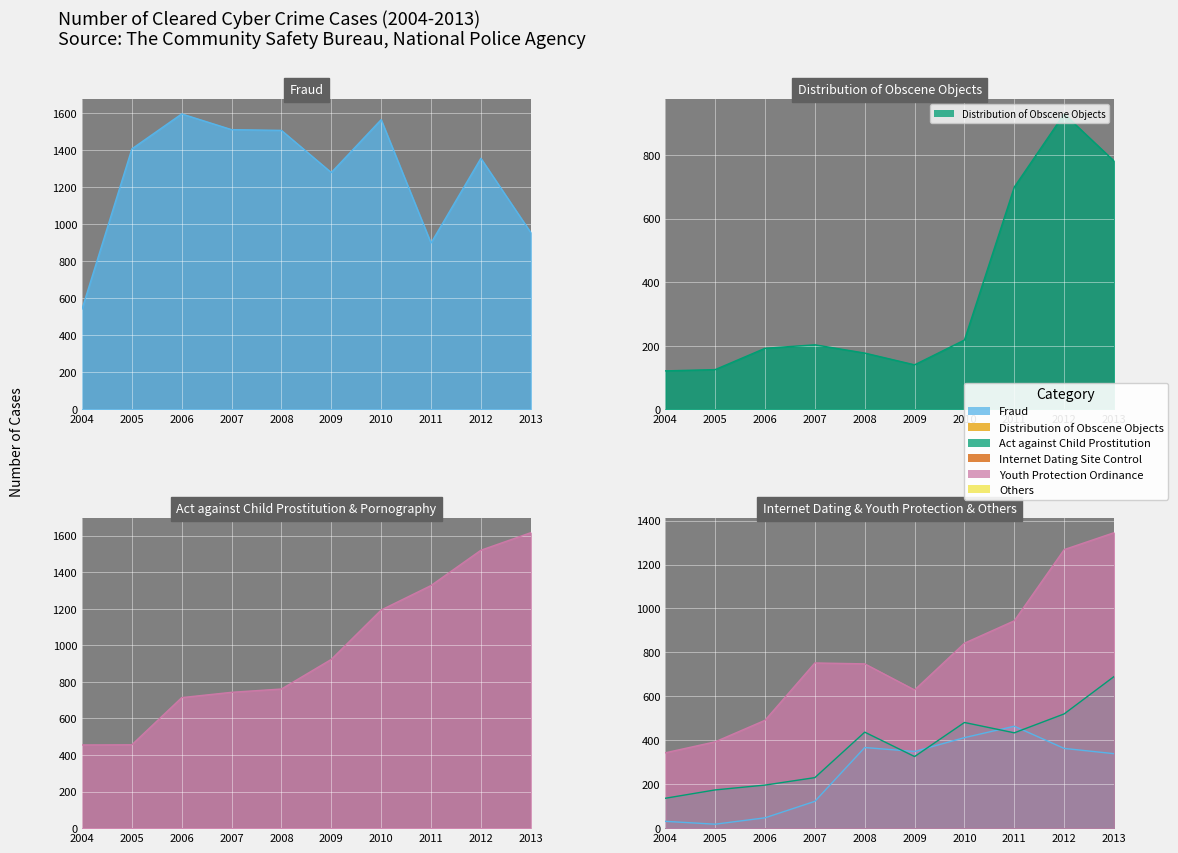

Which series has the widest spread of values?

Act against Child Prostitution